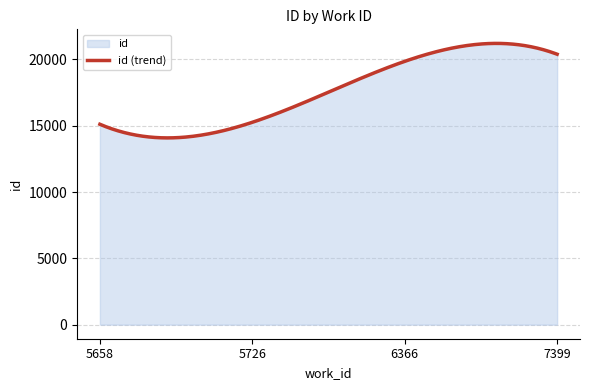

Rank the categories by value from lowest to highest.

5658, 5726, 6366, 7399